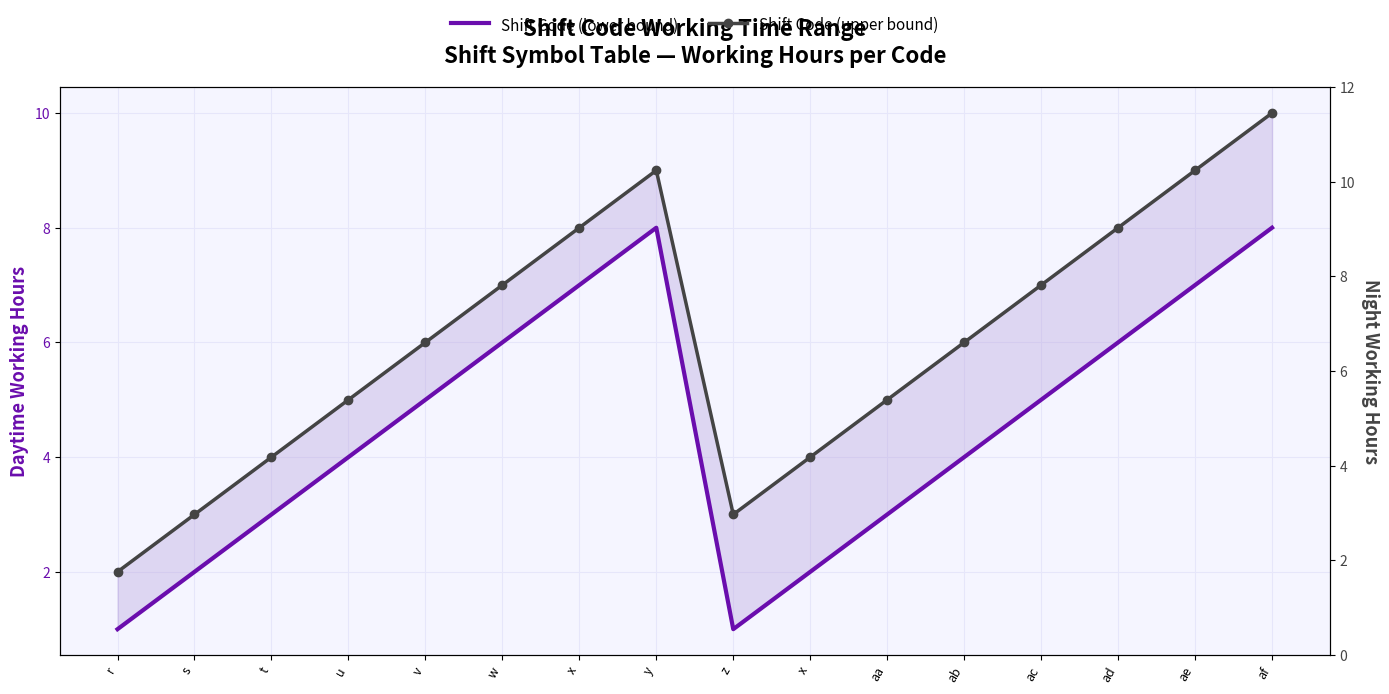

Reading left to right, what are all the values shown in this chart?

Shift Code (lower bound): 1	2	3	4	5	6	7	8	1	2	3	4	5	6	7	8
Shift Code (upper bound): 2	3	4	5	6	7	8	9	3	4	5	6	7	8	9	10